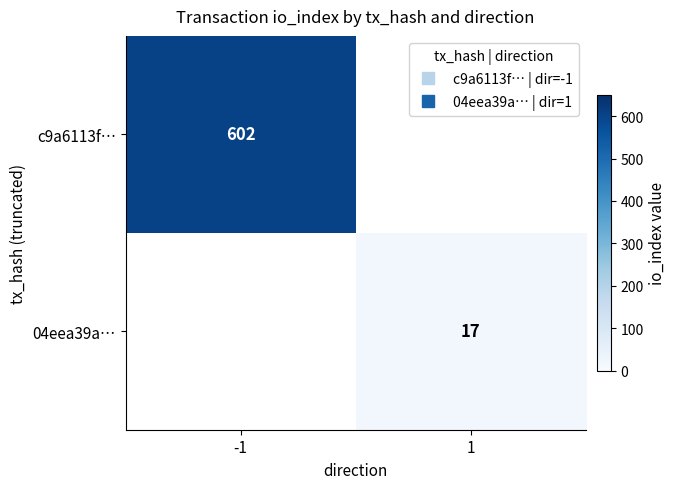

What is the minimum value shown in the chart?

17.0